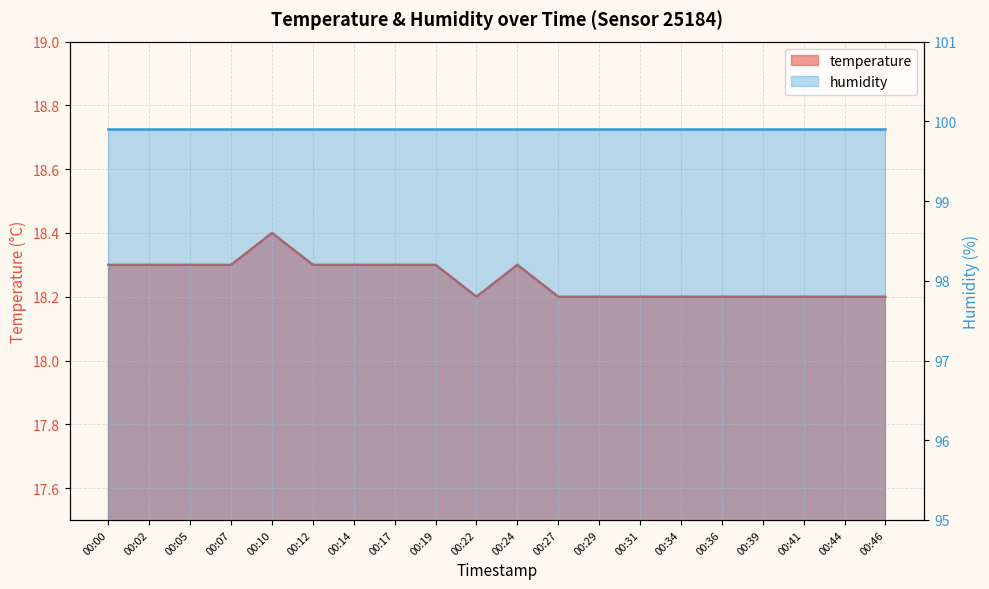

True or false: the data shows 27.9 at 00:02.

False